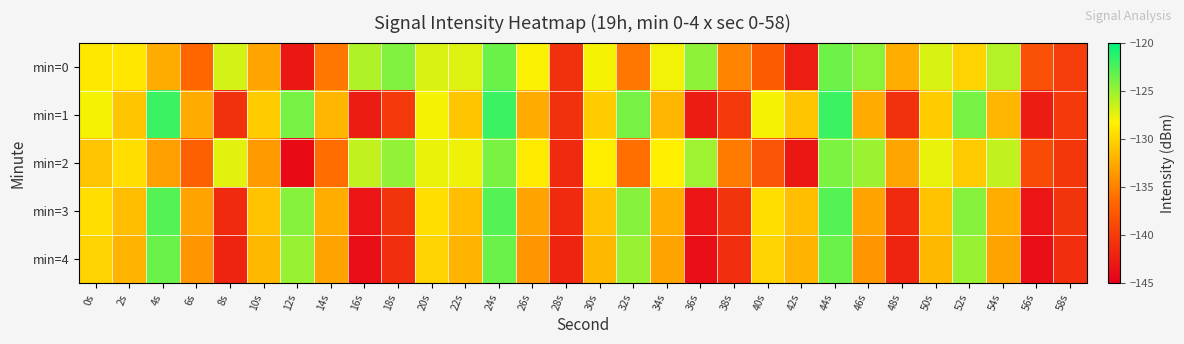

What is the total value across all series at 8s?

-678.8